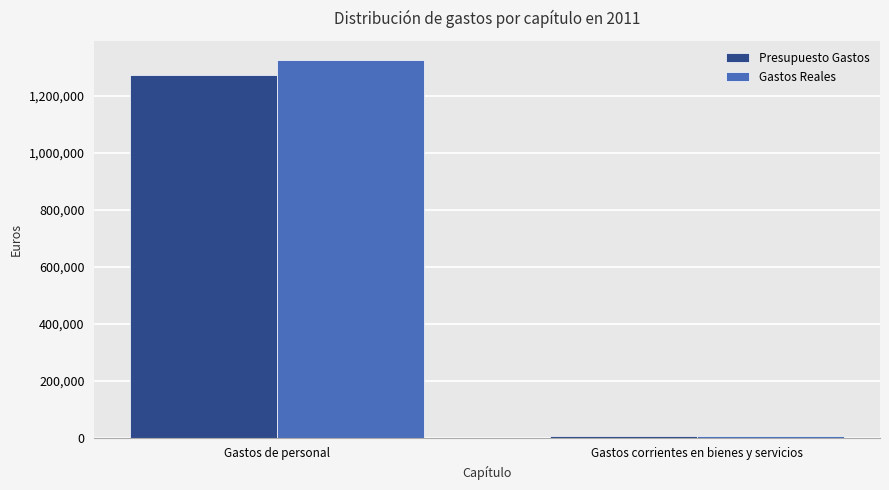

Are the bars horizontal?

No